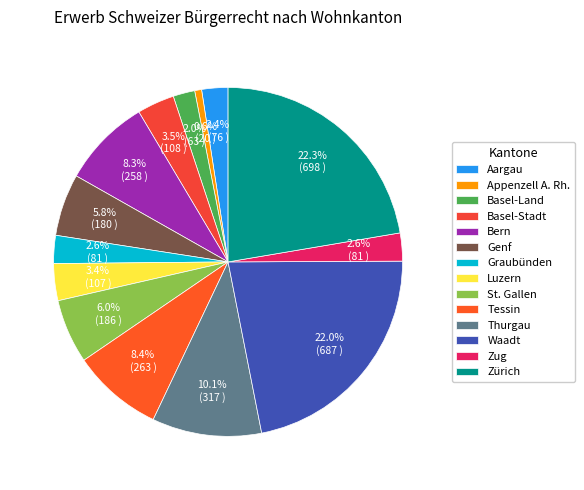

Approximately how many times larger is the value at St. Gallen compared to Genf?

1.0